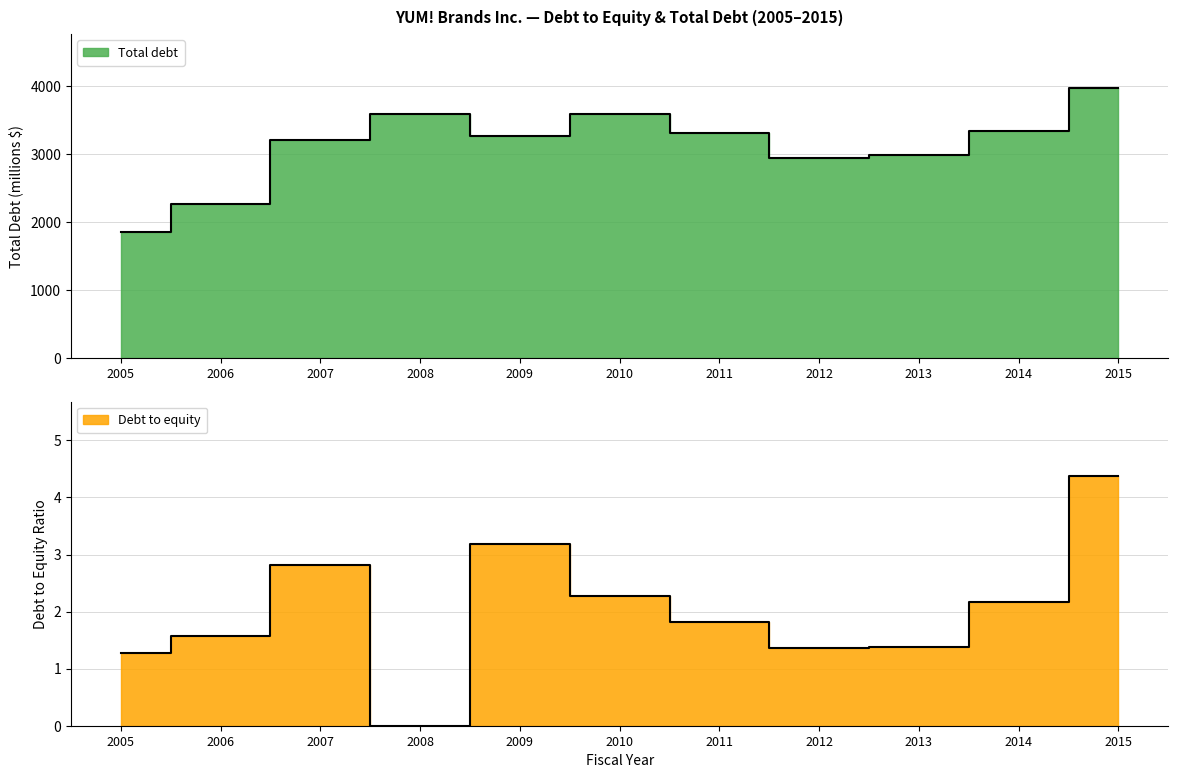

The value of Total debt at 2008 is 3589.0. True or false?

True